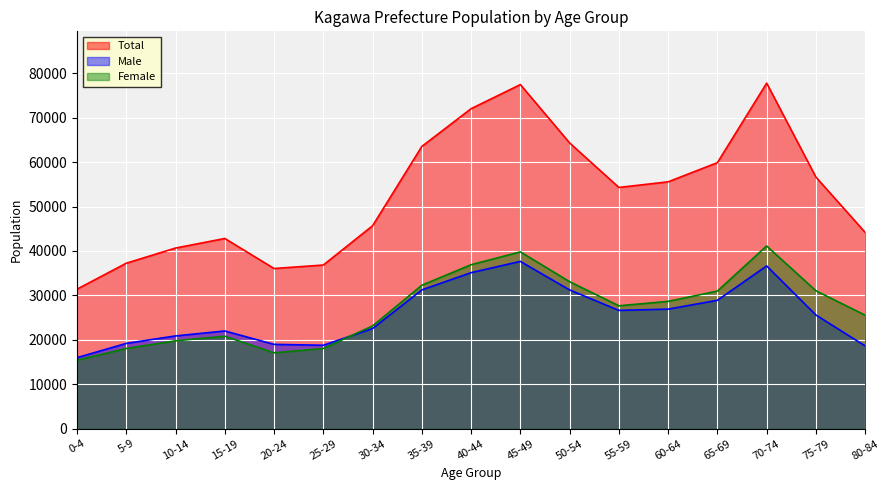

Reading left to right, extract all data points from this chart.

Total: 31409	37250	40664	42814	36055	36837	45678	63536	72032	77456	64321	54299	55570	59880	77775	56635	44179
Male: 15993	19198	20883	21998	18978	18779	22543	31245	35123	37654	31234	26631	26910	28898	36640	25592	18633
Female: 15416	18052	19781	20816	17077	18058	23135	32291	36909	39802	33087	27668	28660	30982	41135	31043	25546